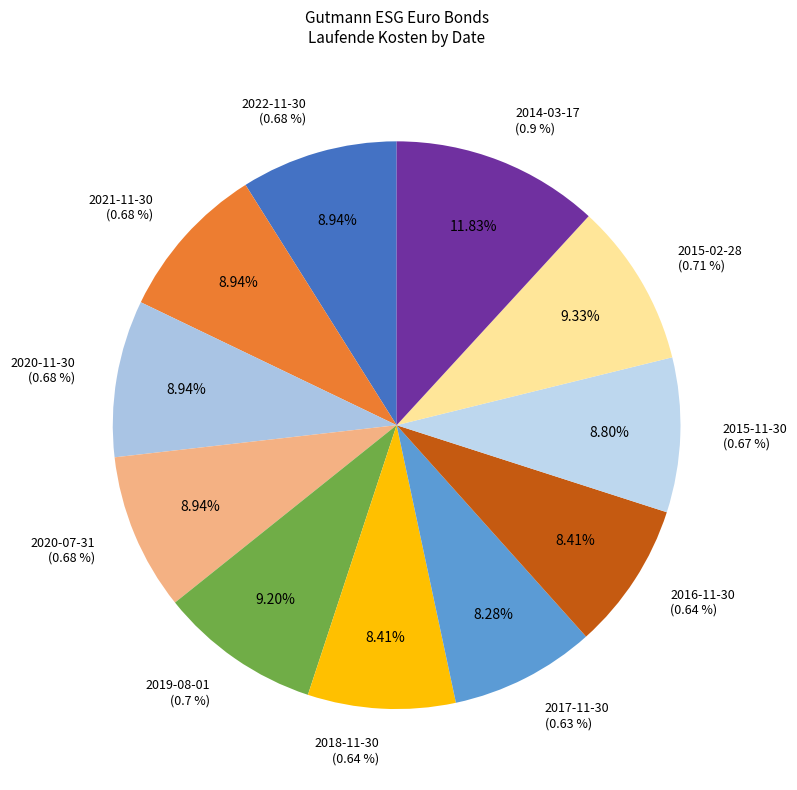

How many segments does this pie chart have?

11